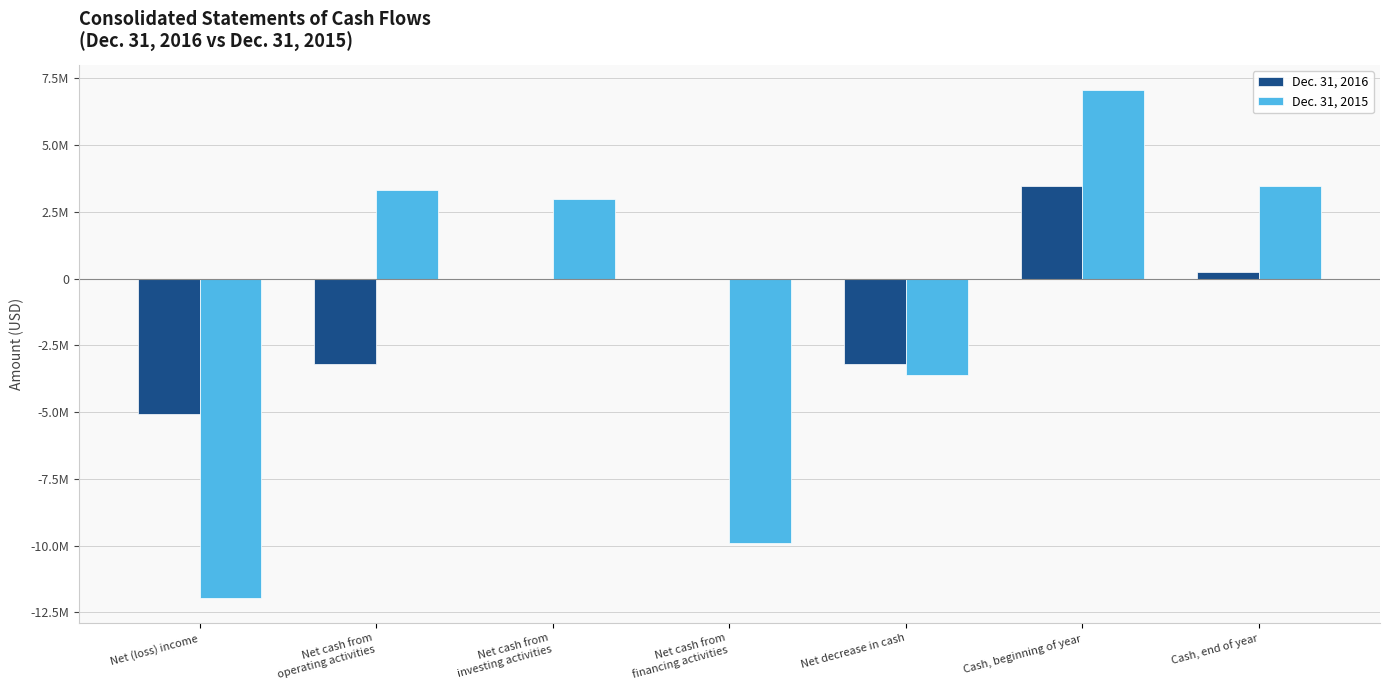

What is the sum of the Dec. 31, 2015 values at Net cash from
operating activities and Net (loss) income?

-8626916